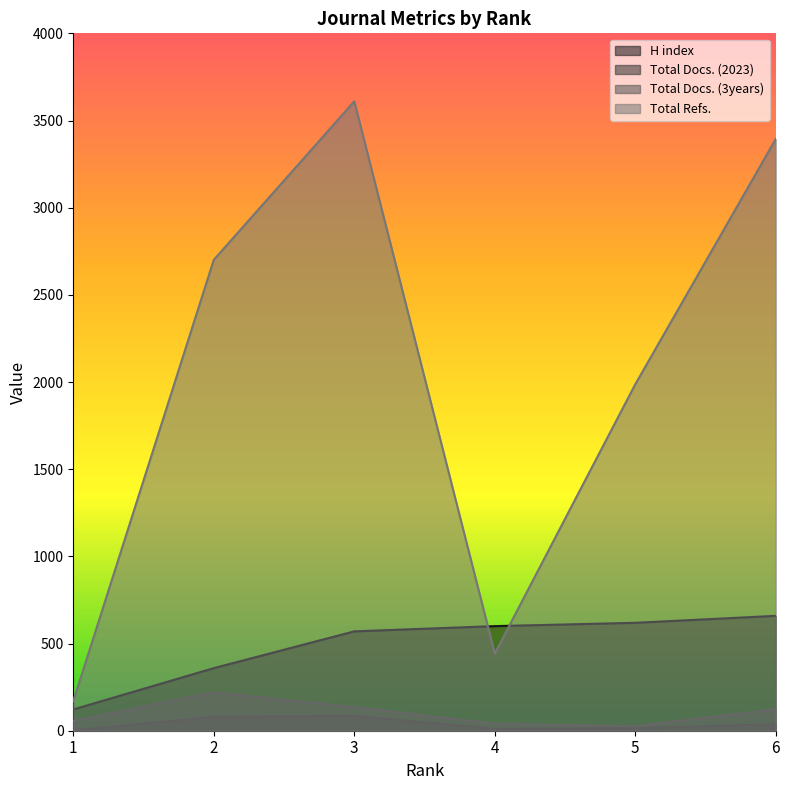

Which label corresponds to the largest value in the chart?

3